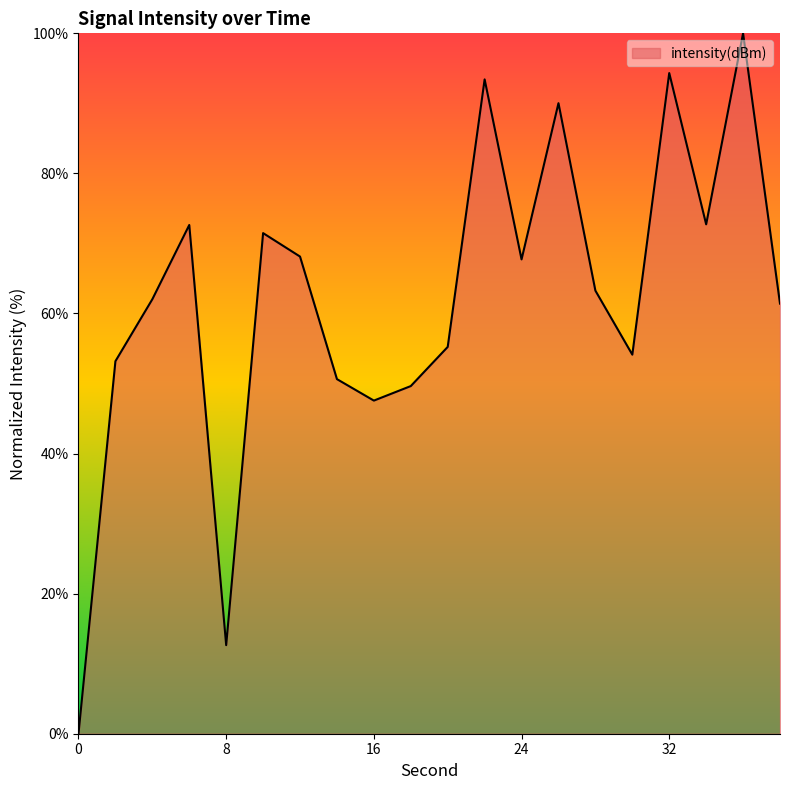

What is the greatest value displayed?

100.0